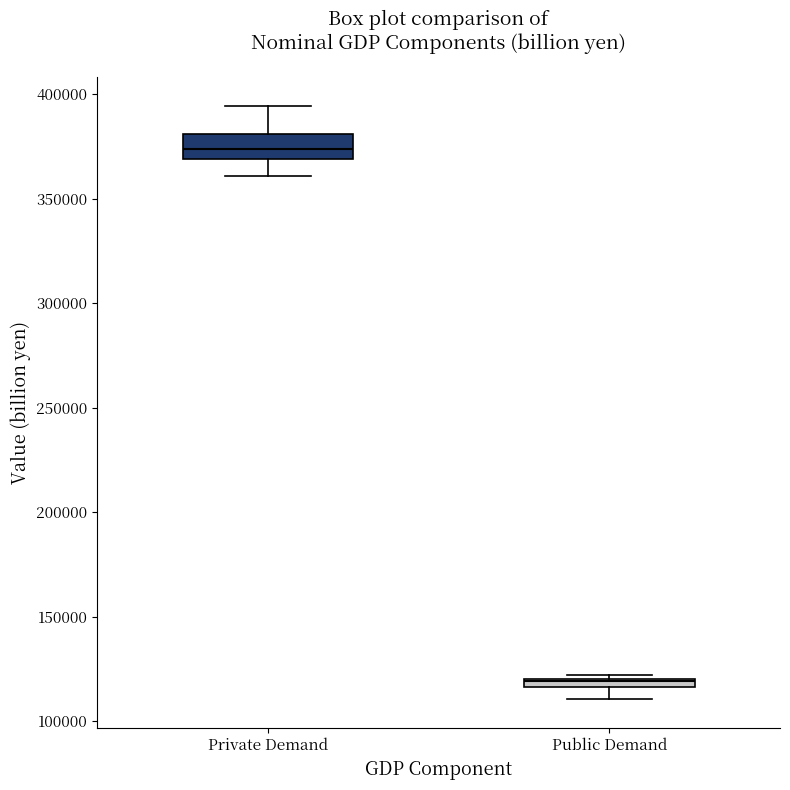

Comparing the boxes themselves (not the whiskers), which one is the tallest?

Private Demand